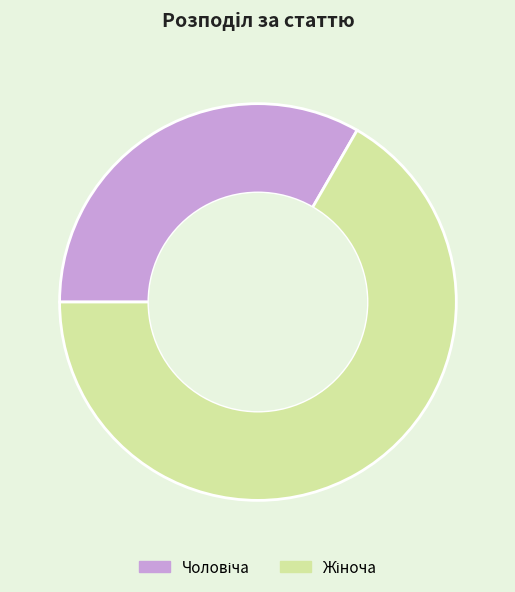

How many slices are in this pie chart?

2